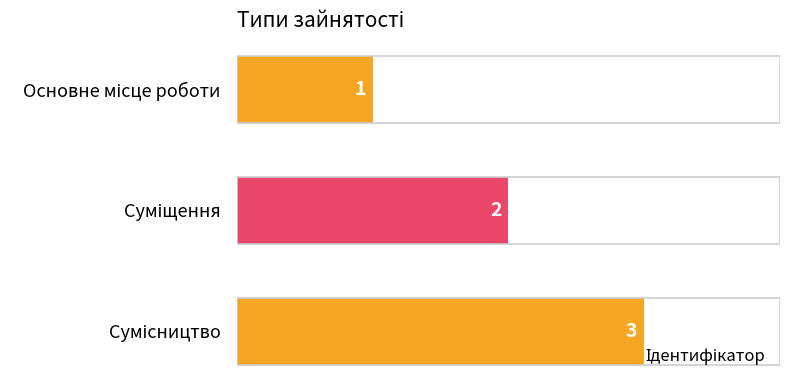

What is the greatest value displayed?

3